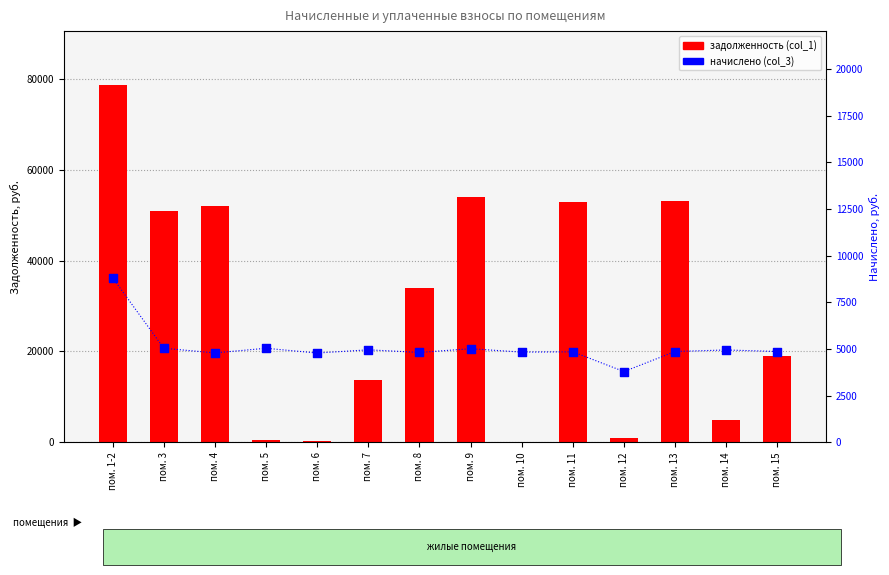

What is the total value across all series at пом. 13?

57914.5